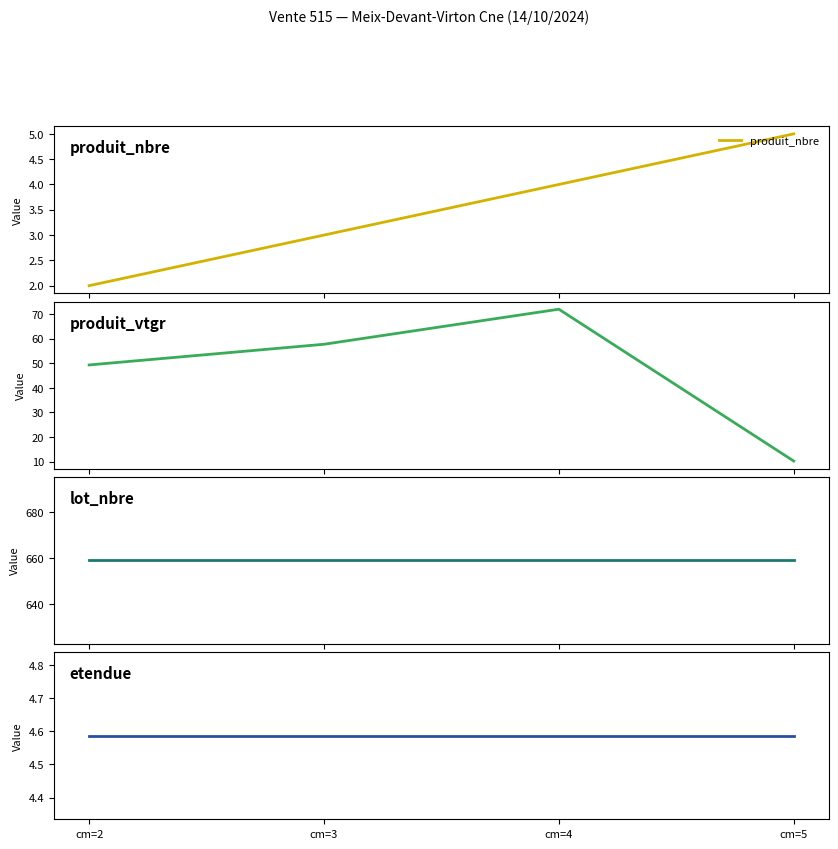

At cm=4, list the series in order from smallest to largest.

produit_nbre, etendue, produit_vtgr, lot_nbre